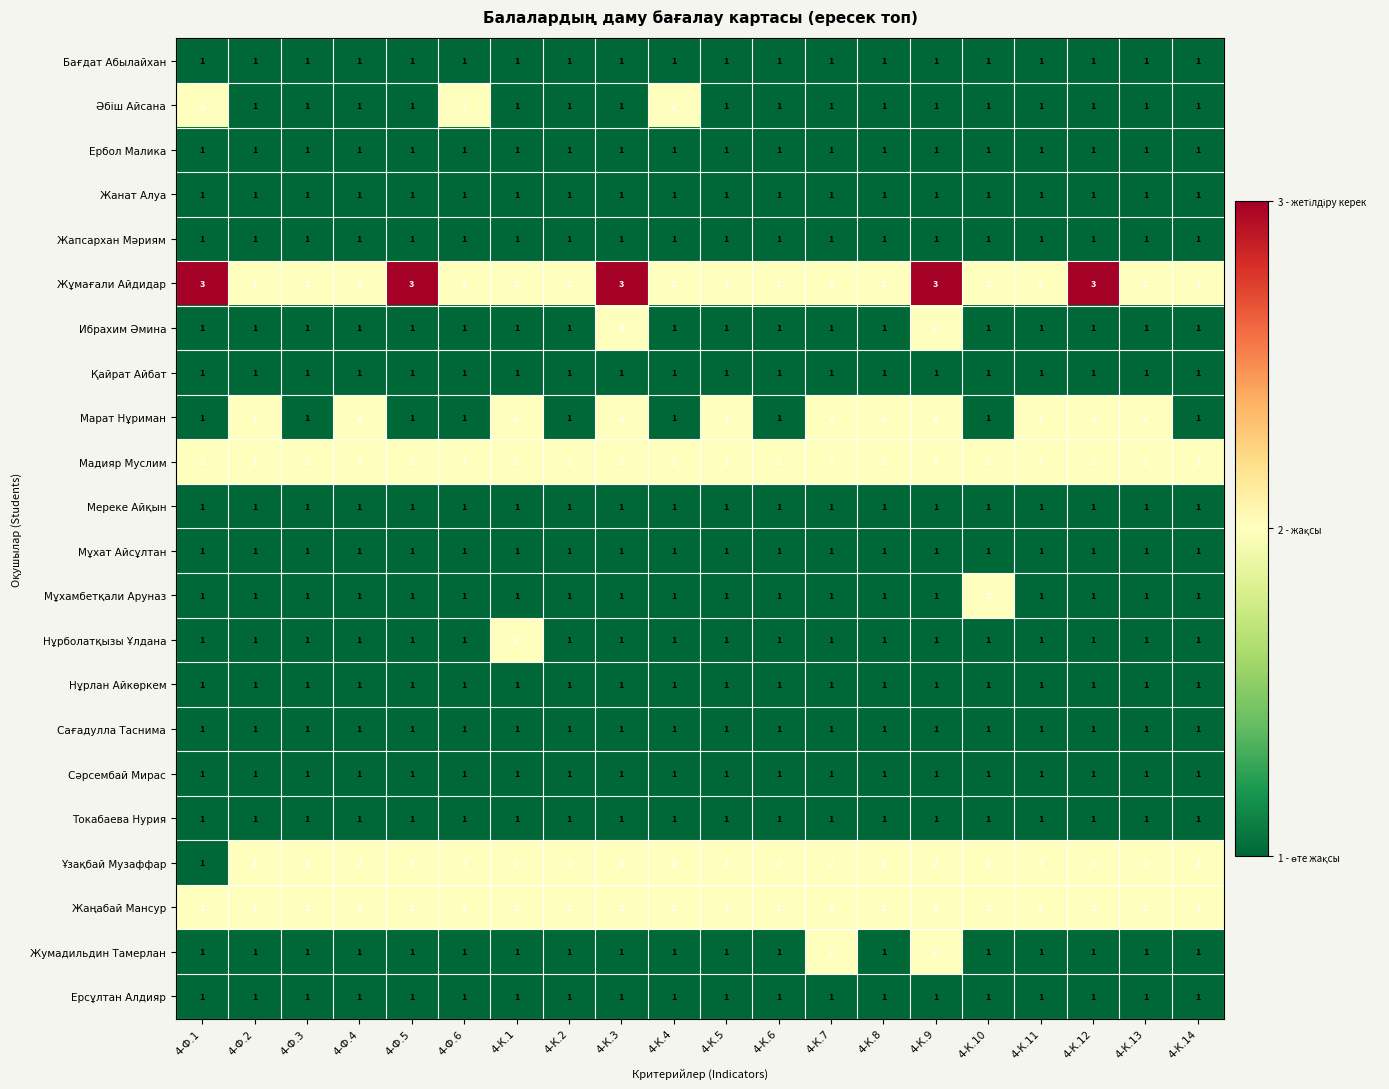

The value of Марат Нұриман at 4-К.9 is 3. True or false?

False